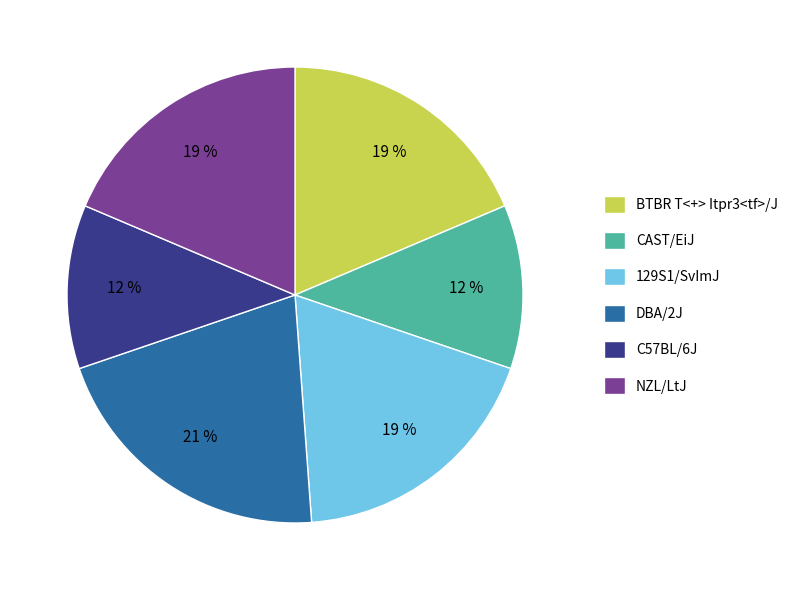

To the nearest percent, what is the difference between the largest and smallest slice percentages?

9%